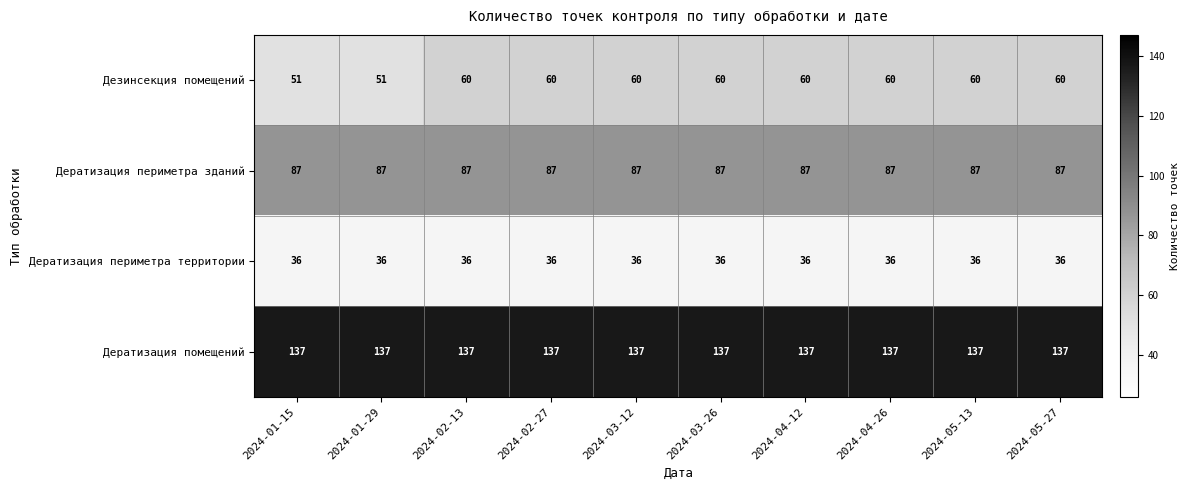

How many categories are shown in the chart?

10